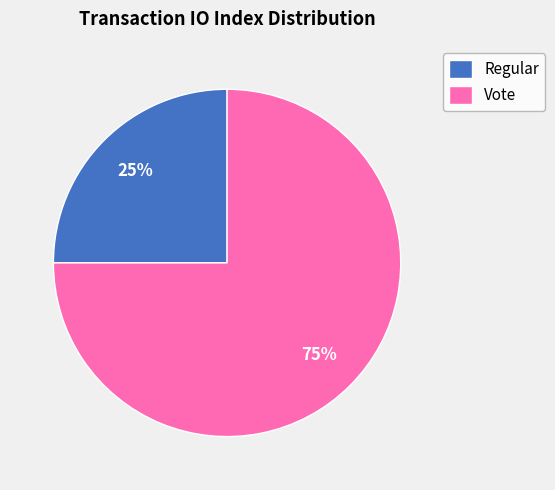

Is there any slice that represents more than half of the pie?

Yes